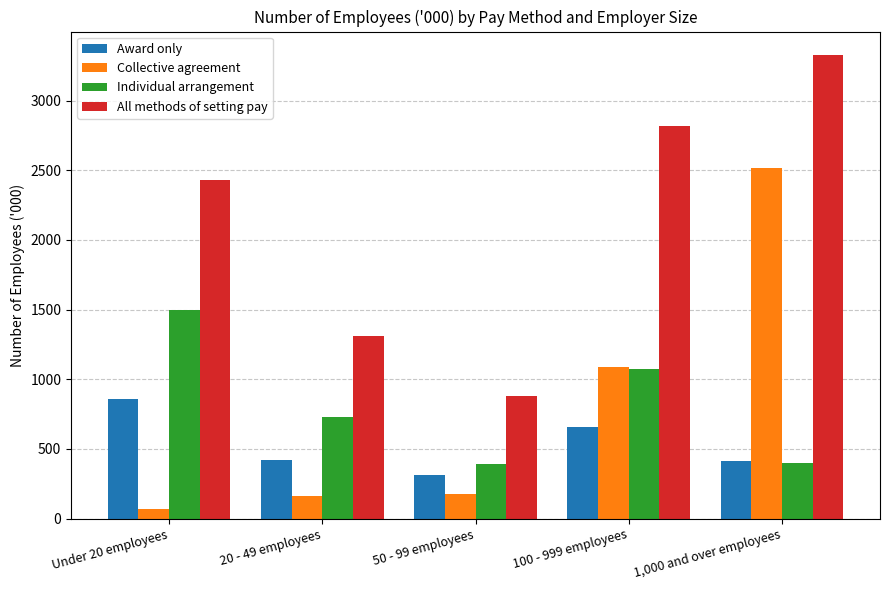

What is the sum of the Collective agreement values at 20 - 49 employees and Under 20 employees?

230.9